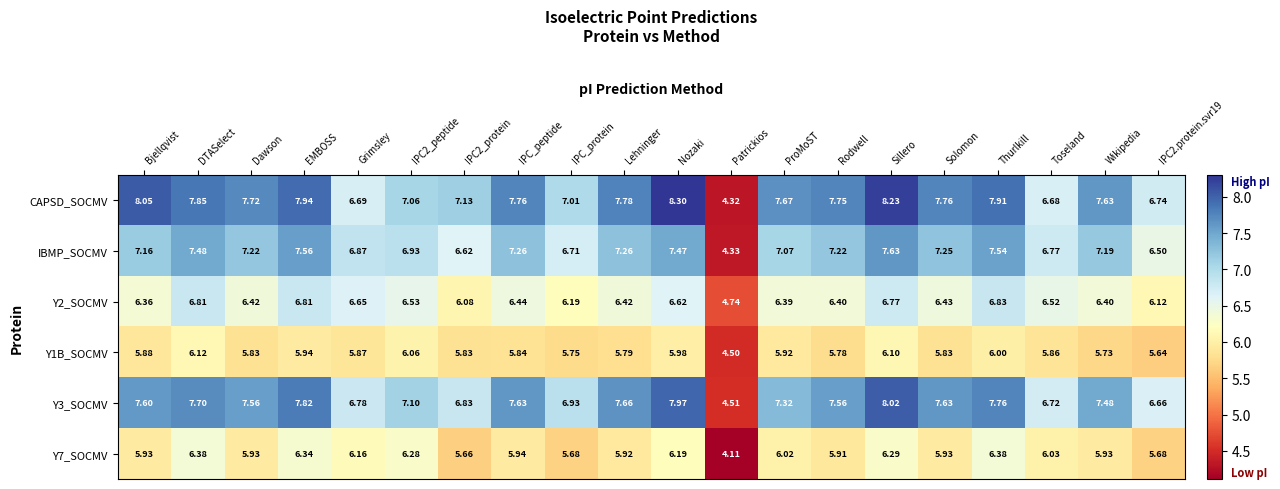

Where is IBMP_SOCMV nearest to the value 5?

Patrickios